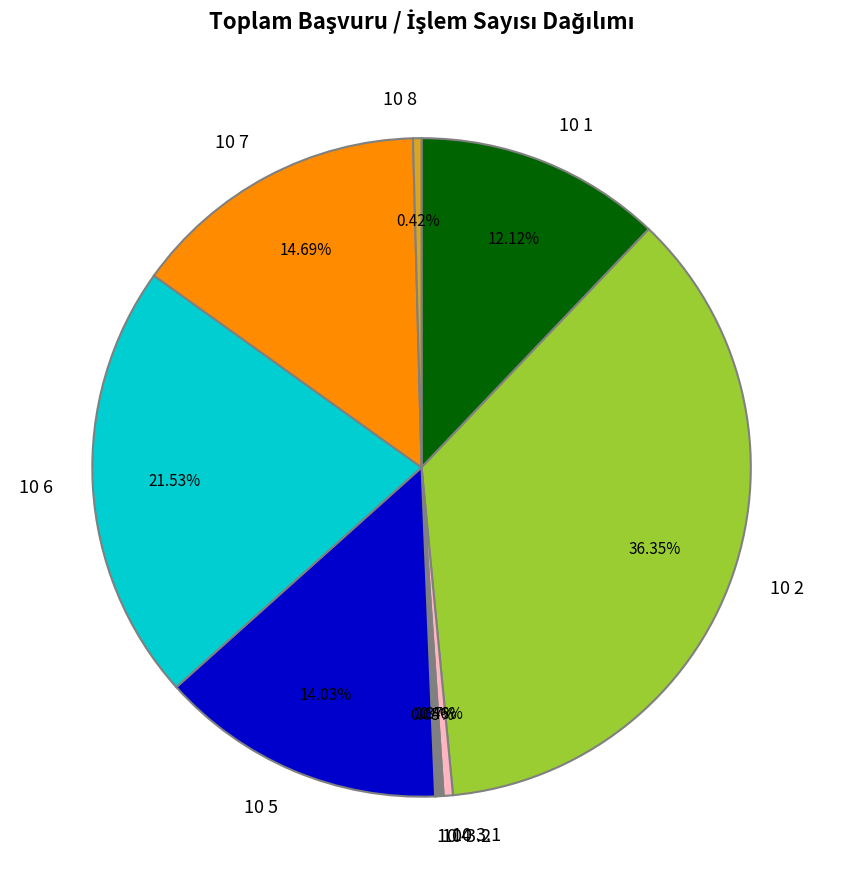

Do 10 2 and 10 3.1 together represent more than half of the pie?

No